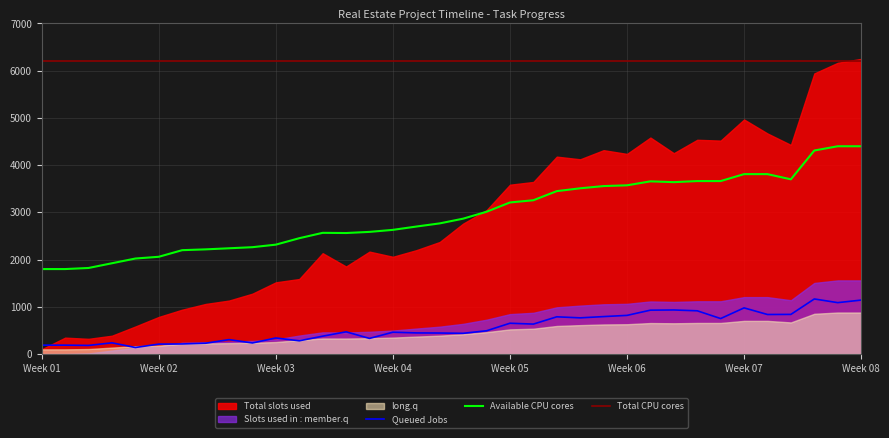

True or false: Queued Jobs and Total CPU cores intersect in this chart.

False